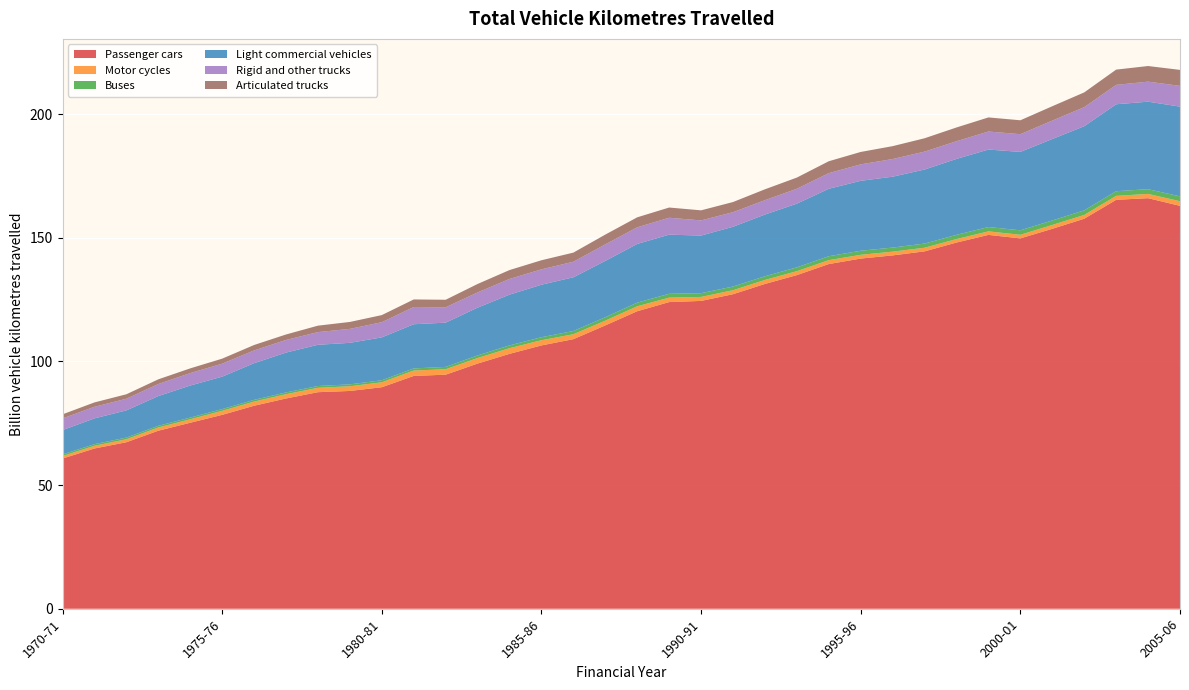

Reading left to right, extract all data points from this chart.

Passenger cars: 1970-71=60.7	1971-72=64.8	1972-73=67.3	1973-74=72.0	1974-75=75.2	1975-76=78.4	1976-77=82.1	1977-78=85.0	1978-79=87.6	1979-80=88.1	1980-81=89.6	1981-82=94.1	1982-83=94.6	1983-84=99.1	1984-85=103.1	1985-86=106.5	1986-87=109.0	1987-88=114.6	1988-89=120.3	1989-90=124.0	1990-91=124.5	1991-92=127.2	1992-93=131.3	1993-94=134.9	1994-95=139.4	1995-96=141.6	1996-97=142.9	1997-98=144.5	1998-99=148.1	1999-00=151.2	2000-01=149.8	2001-02=153.6	2002-03=157.7	2003-04=165.3	2004-05=166.0	2005-06=162.9
Motor cycles: 1970-71=1.0	1971-72=1.1	1972-73=1.2	1973-74=1.3	1974-75=1.4	1975-76=1.6	1976-77=1.7	1977-78=1.7	1978-79=1.8	1979-80=1.9	1980-81=2.0	1981-82=2.2	1982-83=2.2	1983-84=2.2	1984-85=2.3	1985-86=2.1	1986-87=2.0	1987-88=1.9	1988-89=2.0	1989-90=1.8	1990-91=1.6	1991-92=1.6	1992-93=1.6	1993-94=1.6	1994-95=1.6	1995-96=1.5	1996-97=1.5	1997-98=1.5	1998-99=1.4	1999-00=1.4	2000-01=1.5	2001-02=1.6	2002-03=1.5	2003-04=1.6	2004-05=1.7	2005-06=1.9
Buses: 1970-71=0.7	1971-72=0.7	1972-73=0.7	1973-74=0.7	1974-75=0.7	1975-76=0.7	1976-77=0.7	1977-78=0.7	1978-79=0.7	1979-80=0.8	1980-81=0.8	1981-82=0.9	1982-83=1.0	1983-84=1.0	1984-85=1.1	1985-86=1.2	1986-87=1.3	1987-88=1.4	1988-89=1.5	1989-90=1.6	1990-91=1.5	1991-92=1.5	1992-93=1.5	1993-94=1.5	1994-95=1.6	1995-96=1.6	1996-97=1.6	1997-98=1.7	1998-99=1.7	1999-00=1.8	2000-01=1.8	2001-02=1.8	2002-03=1.9	2003-04=1.9	2004-05=1.9	2005-06=2.0
Light commercial vehicles: 1970-71=9.8	1971-72=10.4	1972-73=11.0	1973-74=12.0	1974-75=13.0	1975-76=13.1	1976-77=14.8	1977-78=16.1	1978-79=16.7	1979-80=16.8	1980-81=17.3	1981-82=17.9	1982-83=17.9	1983-84=19.3	1984-85=20.5	1985-86=21.2	1986-87=21.7	1987-88=22.8	1988-89=23.7	1989-90=23.9	1990-91=23.3	1991-92=24.2	1992-93=25.0	1993-94=25.8	1994-95=27.3	1995-96=28.3	1996-97=28.7	1997-98=29.9	1998-99=30.7	1999-00=31.3	2000-01=31.7	2001-02=32.9	2002-03=34.0	2003-04=35.2	2004-05=35.4	2005-06=36.3
Rigid and other trucks: 1970-71=4.7	1971-72=4.7	1972-73=4.7	1973-74=4.9	1974-75=5.0	1975-76=5.2	1976-77=5.2	1977-78=5.1	1978-79=5.1	1979-80=5.6	1980-81=6.1	1981-82=7.0	1982-83=6.2	1983-84=6.2	1984-85=6.3	1985-86=6.2	1986-87=6.3	1987-88=6.7	1988-89=6.7	1989-90=6.8	1990-91=6.1	1991-92=5.9	1992-93=5.8	1993-94=6.0	1994-95=6.3	1995-96=6.7	1996-97=7.1	1997-98=7.2	1998-99=7.2	1999-00=7.3	2000-01=7.2	2001-02=7.4	2002-03=7.7	2003-04=7.8	2004-05=8.1	2005-06=8.4
Articulated trucks: 1970-71=1.7	1971-72=1.8	1972-73=1.8	1973-74=1.9	1974-75=1.9	1975-76=2.0	1976-77=2.2	1977-78=2.2	1978-79=2.6	1979-80=2.8	1980-81=2.9	1981-82=3.1	1982-83=3.0	1983-84=3.4	1984-85=3.6	1985-86=3.7	1986-87=3.7	1987-88=4.0	1988-89=4.0	1989-90=4.1	1990-91=4.1	1991-92=4.1	1992-93=4.4	1993-94=4.5	1994-95=4.8	1995-96=5.0	1996-97=5.2	1997-98=5.4	1998-99=5.6	1999-00=5.7	2000-01=5.6	2001-02=5.8	2002-03=6.0	2003-04=6.2	2004-05=6.3	2005-06=6.5